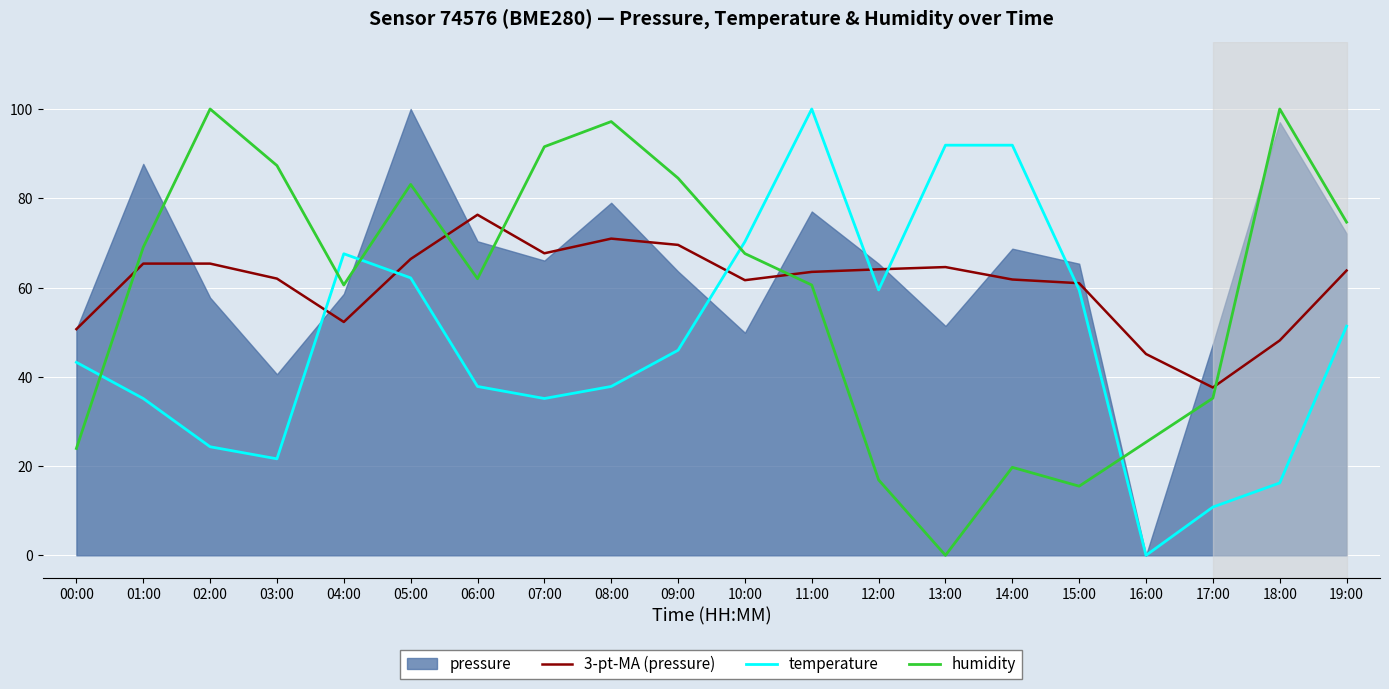

Where do 3-pt-MA (pressure) and temperature first cross each other?

03:00 and 04:00